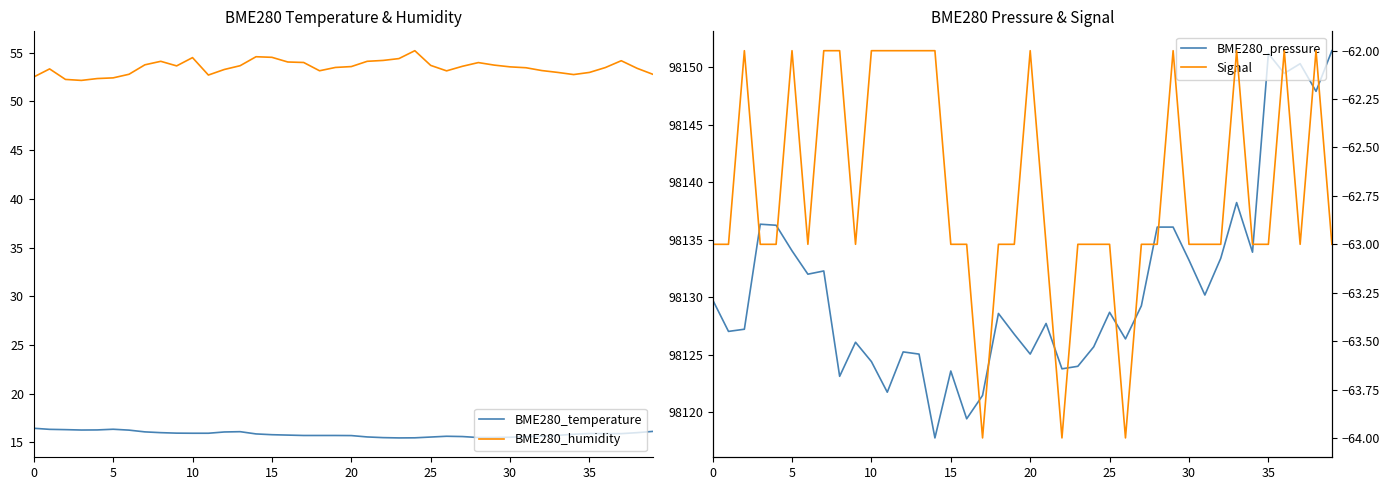

Read the BME280_humidity value at 32.

53.2